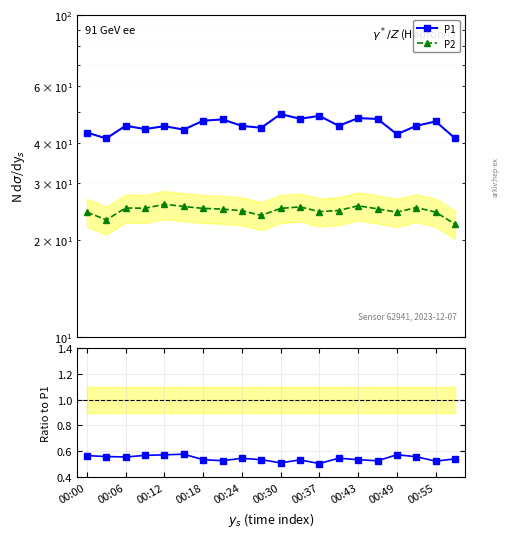

Is the value of P1 at 00:06 greater than the value of P2/P1 at 00:43?

Yes